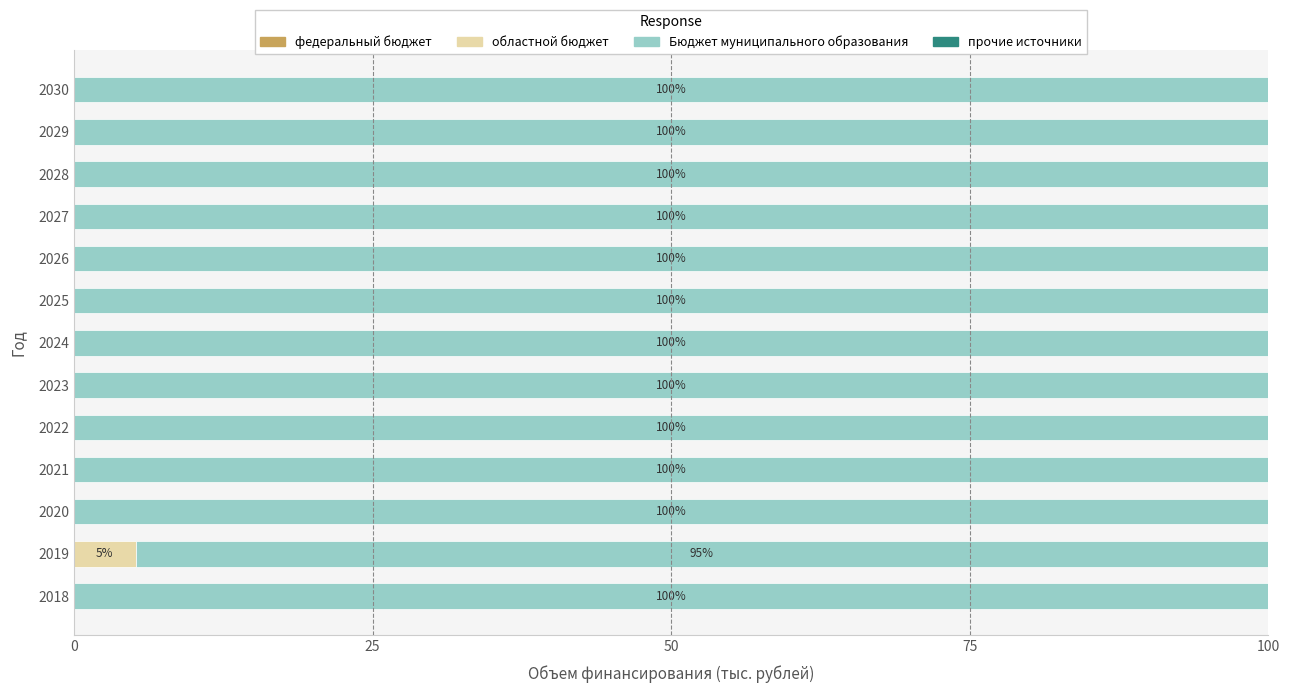

Count the number of data series in this chart.

2